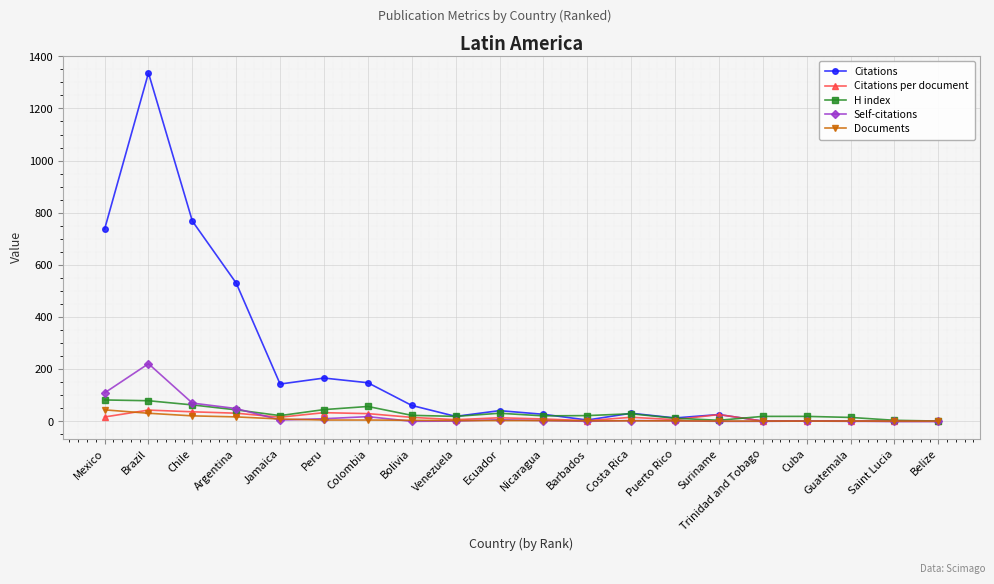

Is it true that Self-citations equals 0.0 at Belize?

True